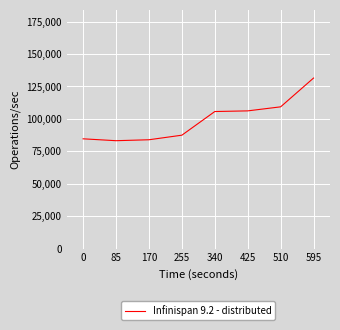

Is it true that the value at 85 is 135568?

False